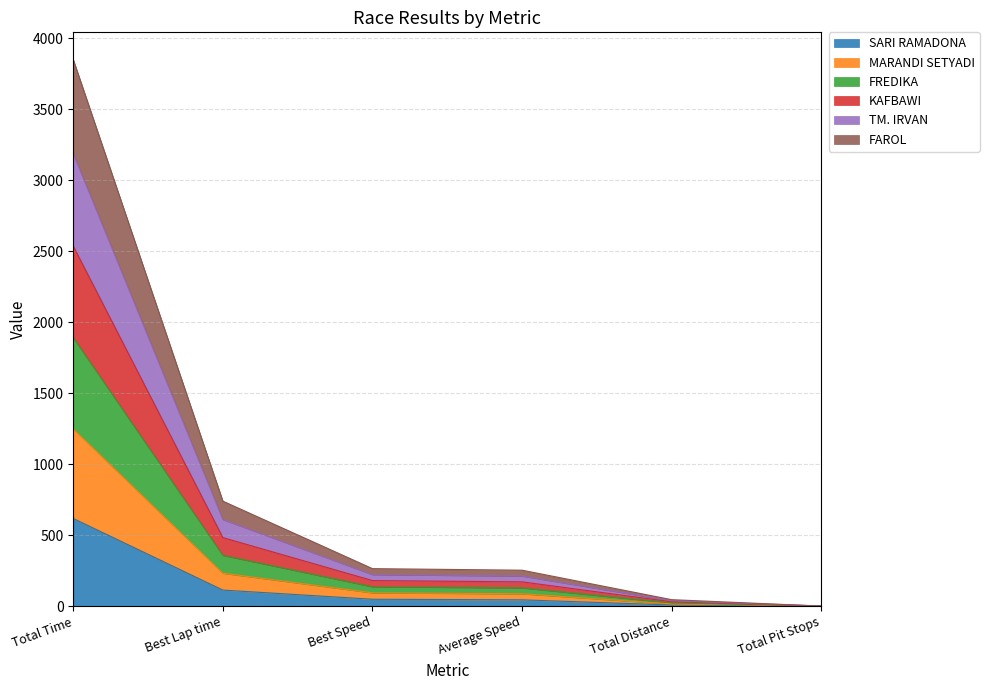

List the labels in order of KAFBAWI value, largest first.

Total Time, Best Lap time, Best Speed, Average Speed, Total Distance, Total Pit Stops